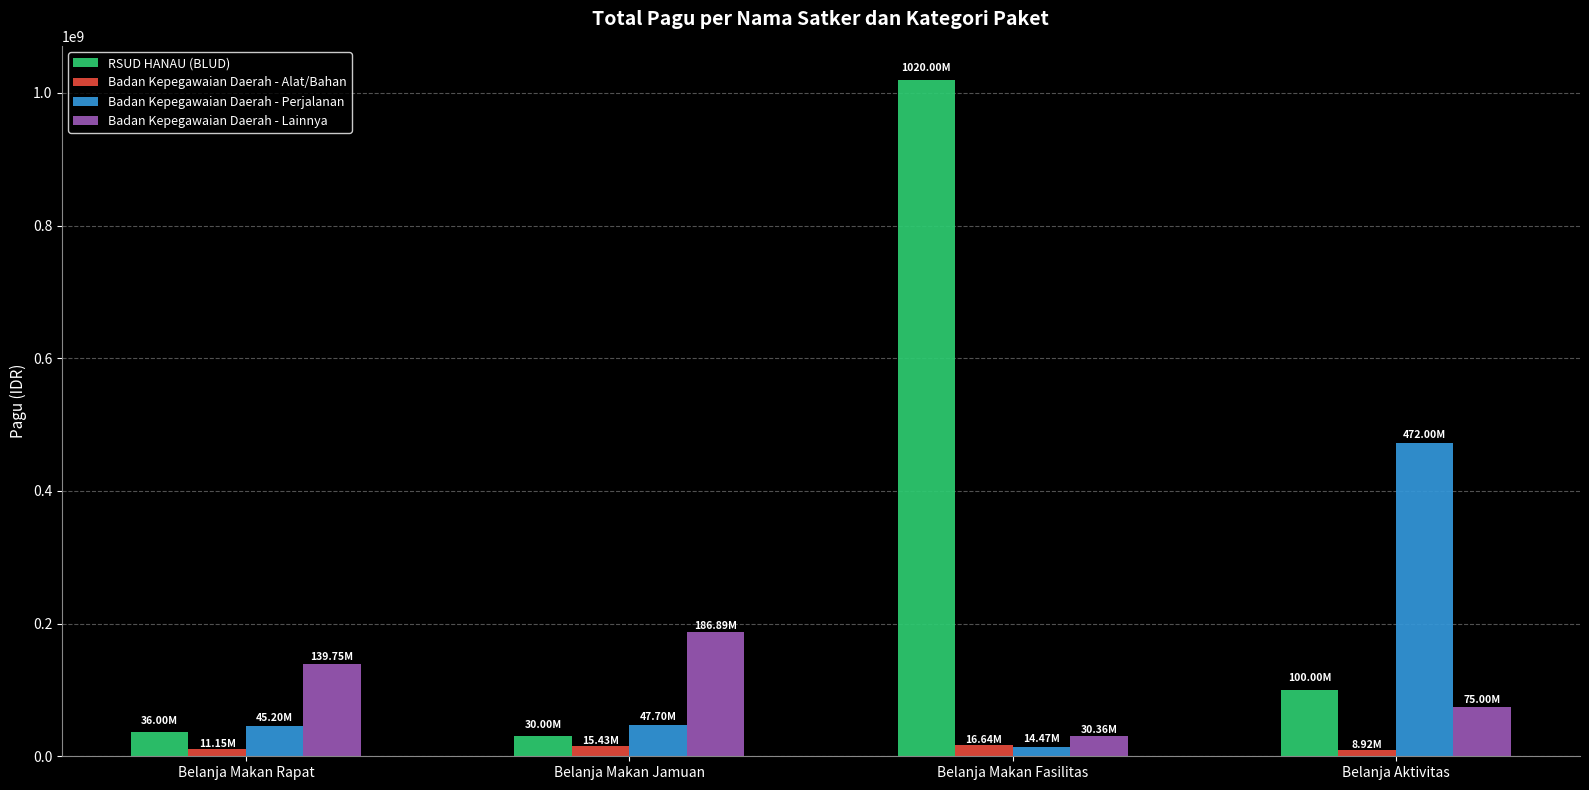

How many bars are there in each group?

4